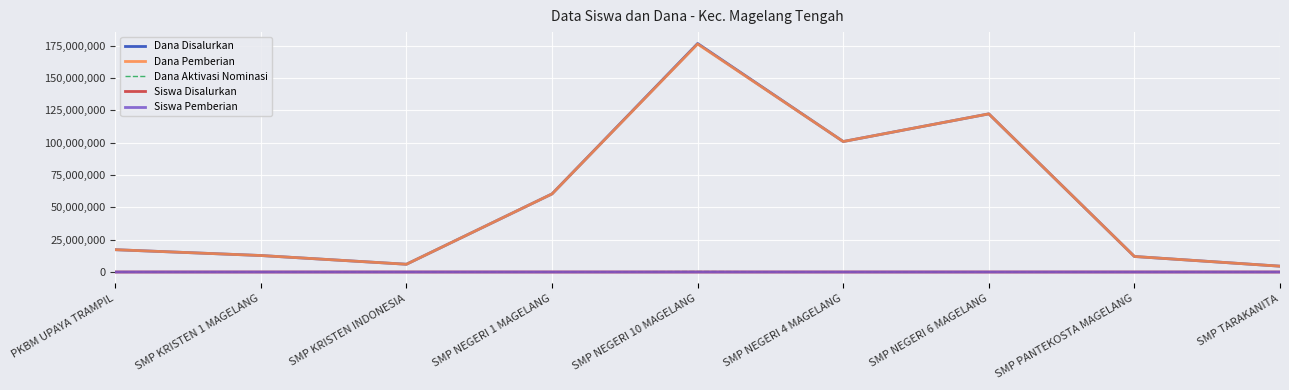

True or false: Dana Pemberian and Siswa Disalurkan cross at least once.

False